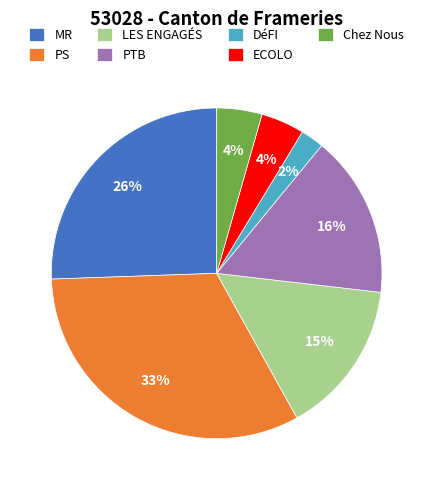

To the nearest percent, what is the average slice percentage?

14%